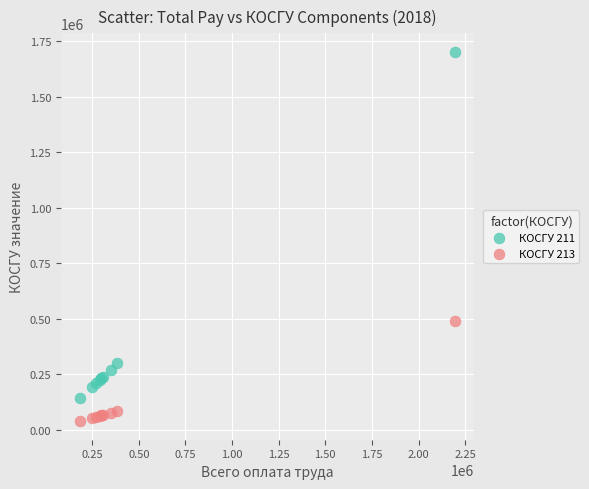

What are all the series names shown in the legend?

КОСГУ 211, КОСГУ 213